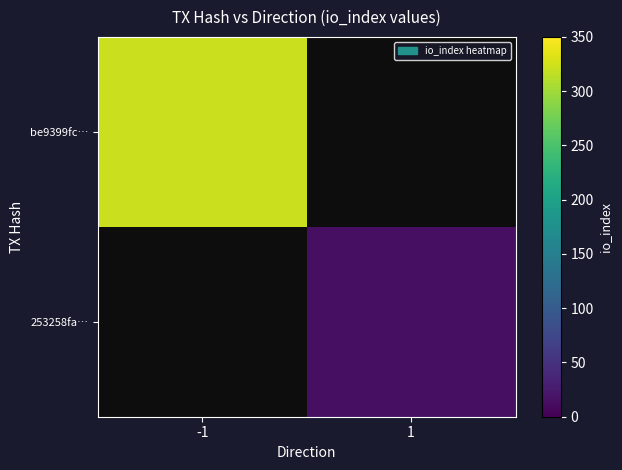

At which label is be9399fc… closest to 322?

-1